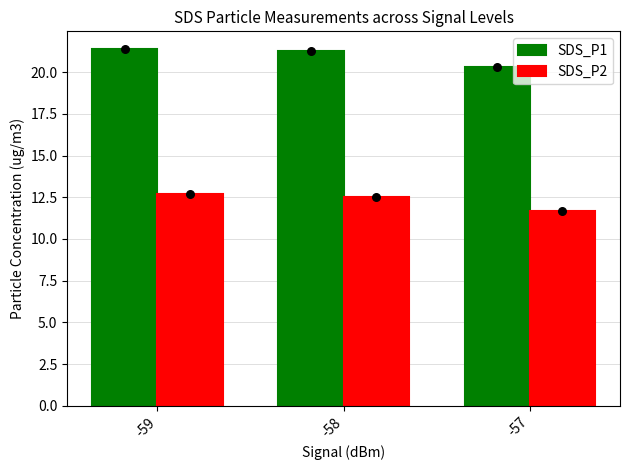

At how many categories does at least one series exceed 21?

2